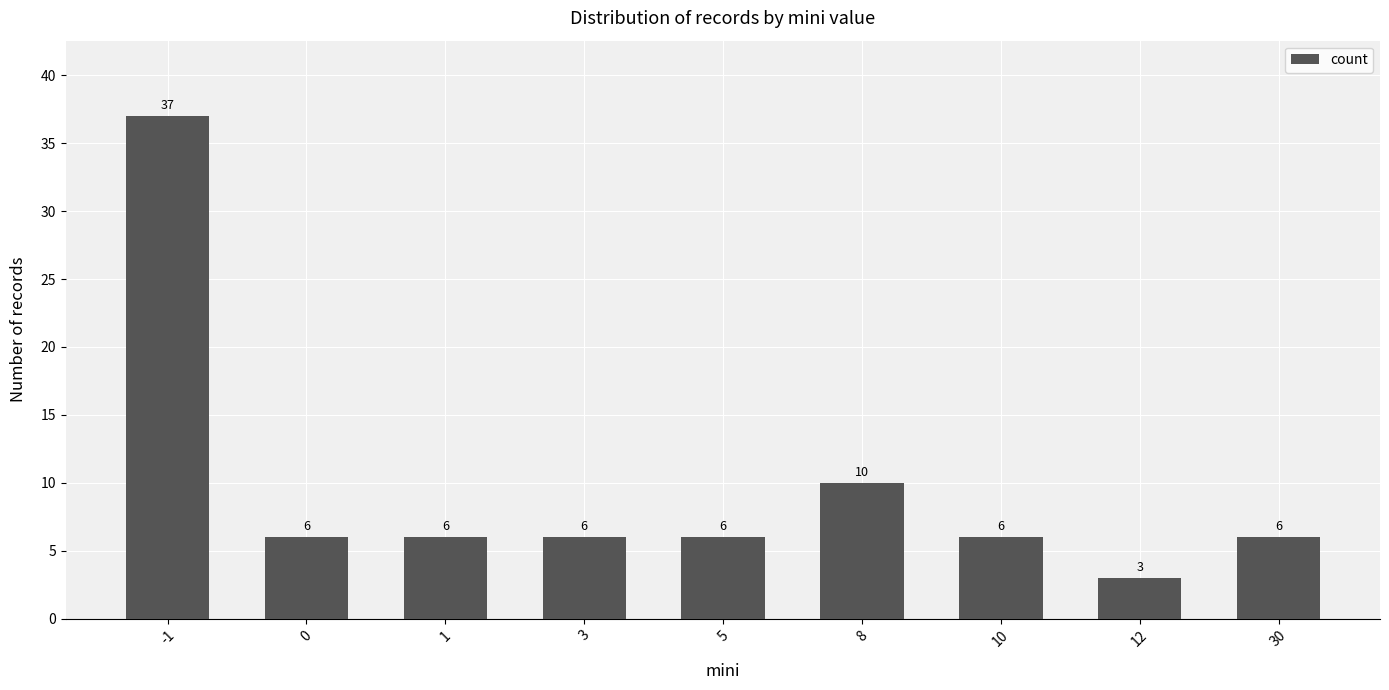

Where is the data nearest to the value 20?

8